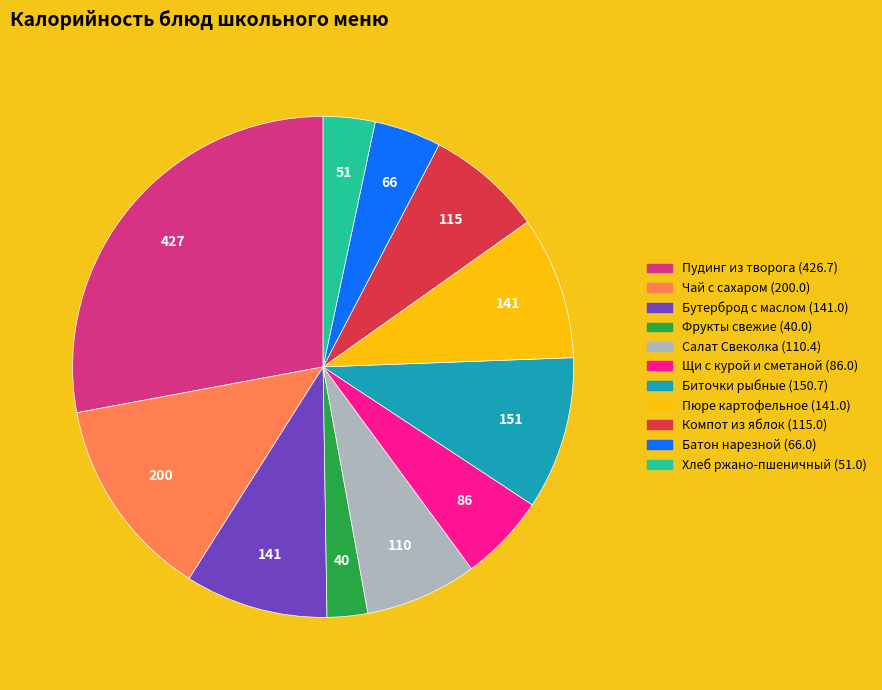

Is there any slice that represents more than half of the pie?

No